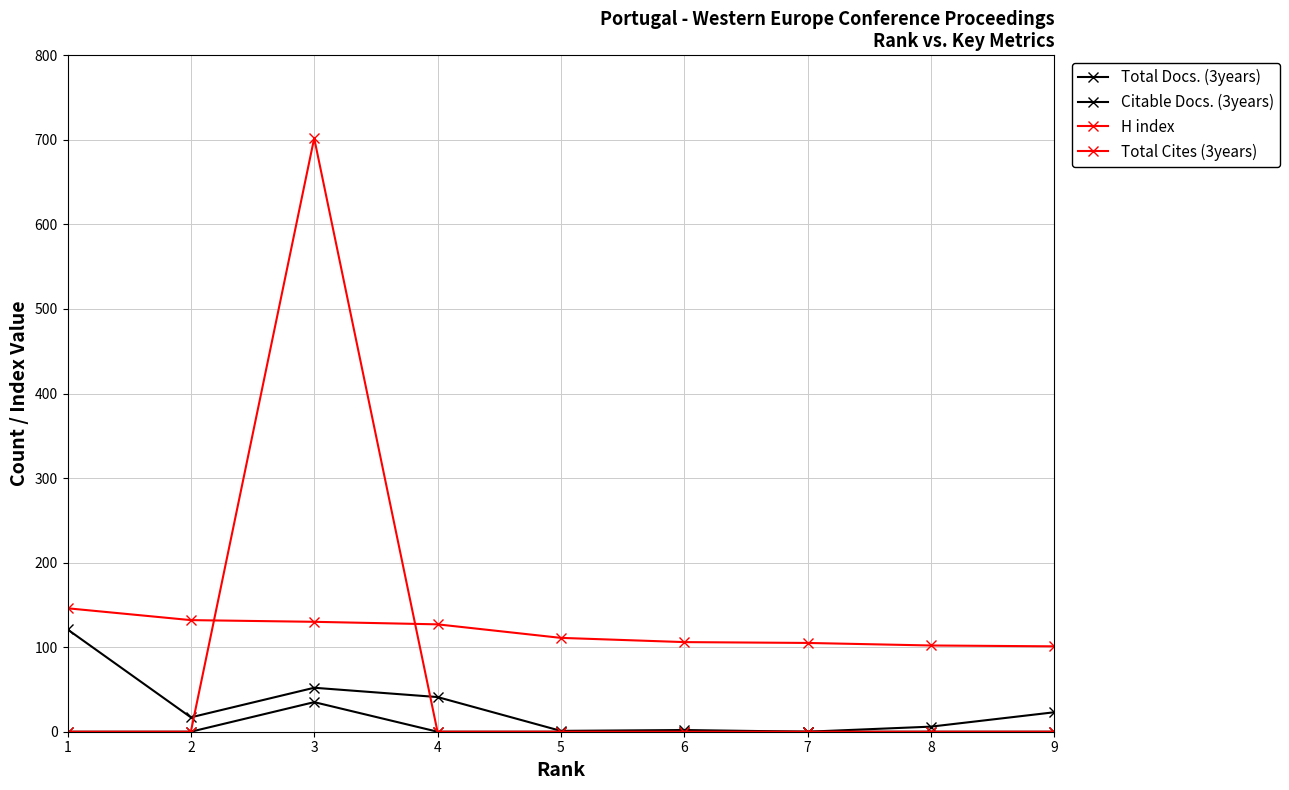

What is the highest value of the H index series?

146